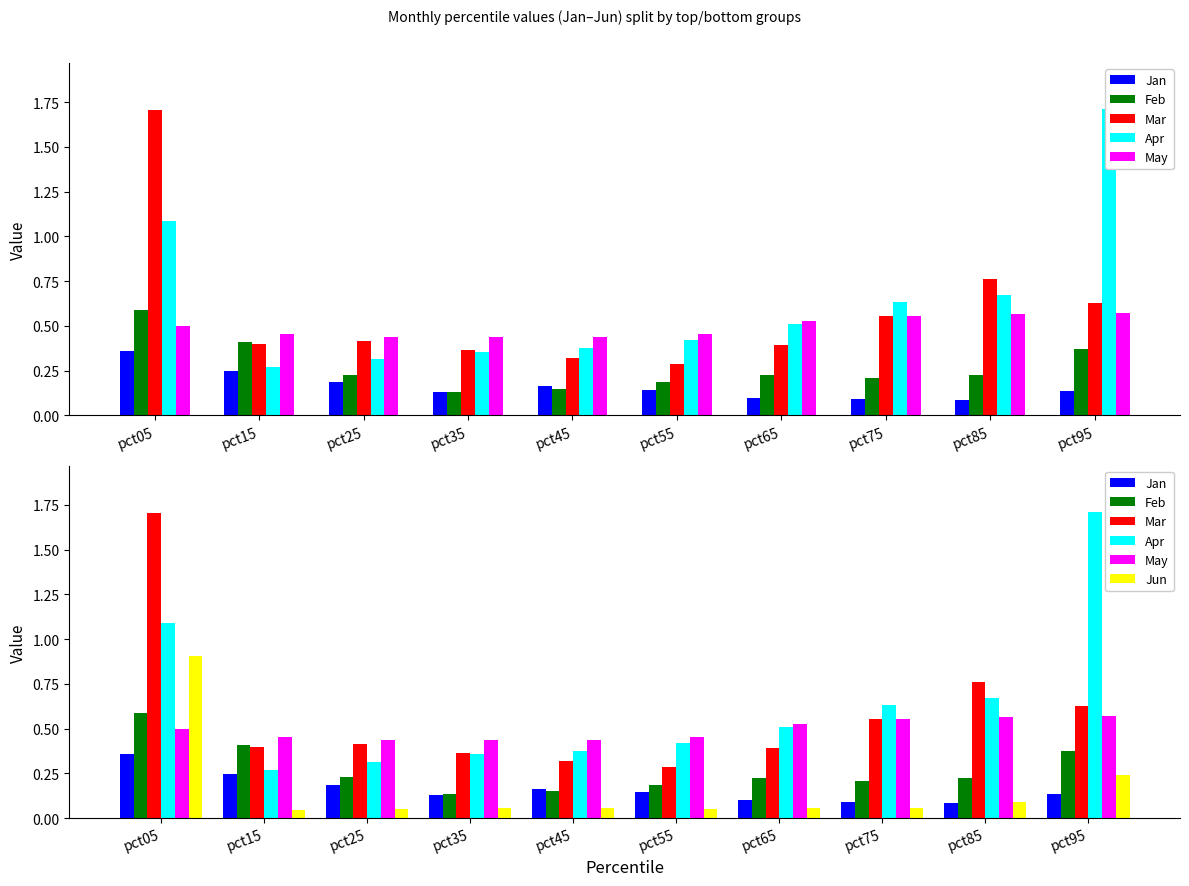

What is the minimum value for Jan?

0.1